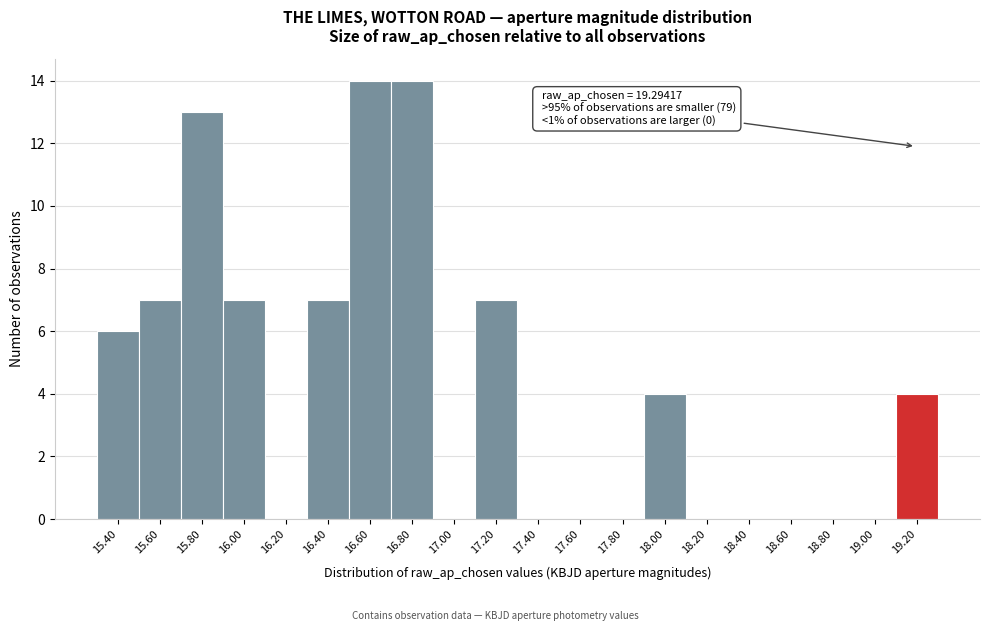

Reading left to right, list all the values displayed in this chart.

15.40=6	15.60=7	15.80=13	16.00=7	16.20=0	16.40=7	16.60=14	16.80=14	17.00=0	17.20=7	17.40=0	17.60=0	17.80=0	18.00=4	18.20=0	18.40=0	18.60=0	18.80=0	19.00=0	19.20=4